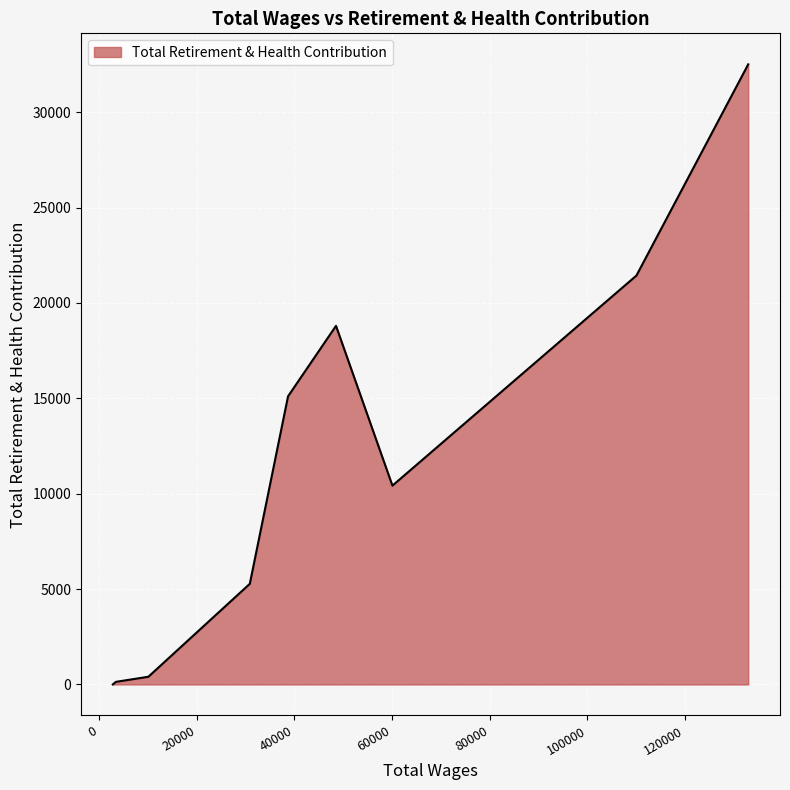

What is the greatest value displayed?

32512